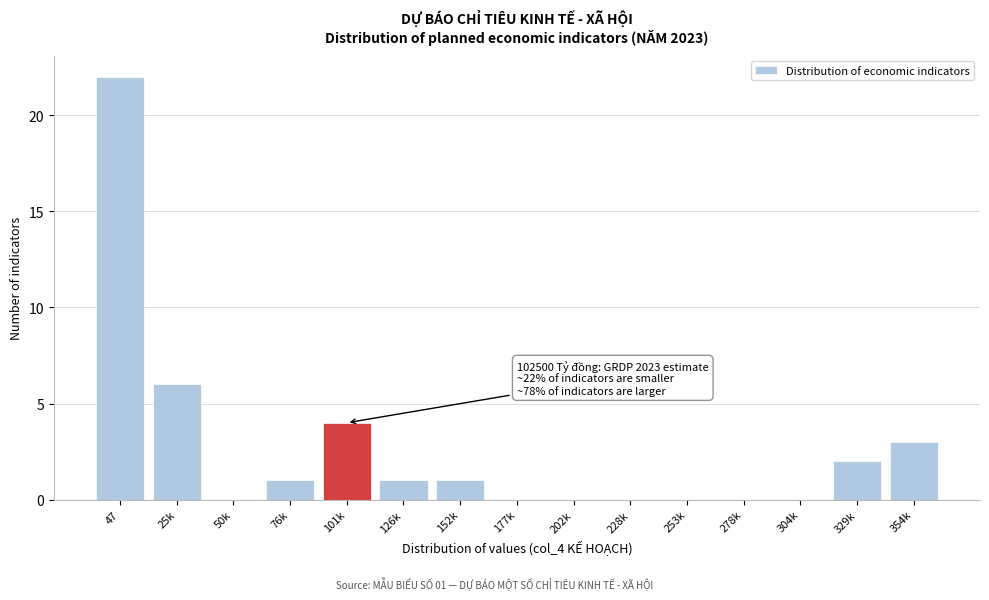

Reading right to left, list all the values displayed in this chart.

354k=3	329k=2	304k=0	278k=0	253k=0	228k=0	202k=0	177k=0	152k=1	126k=1	101k=4	76k=1	50k=0	25k=6	47=22